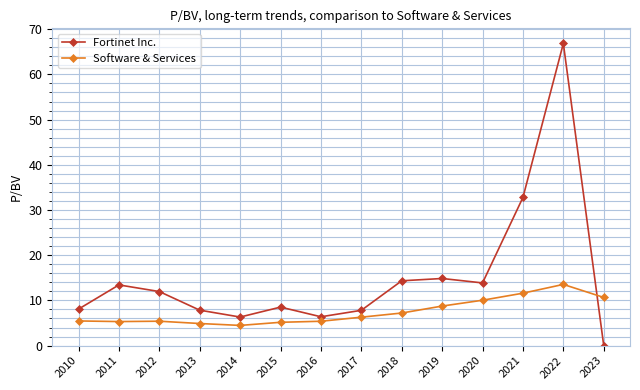

List the series in order of their overall mean, highest first.

Fortinet Inc., Software & Services